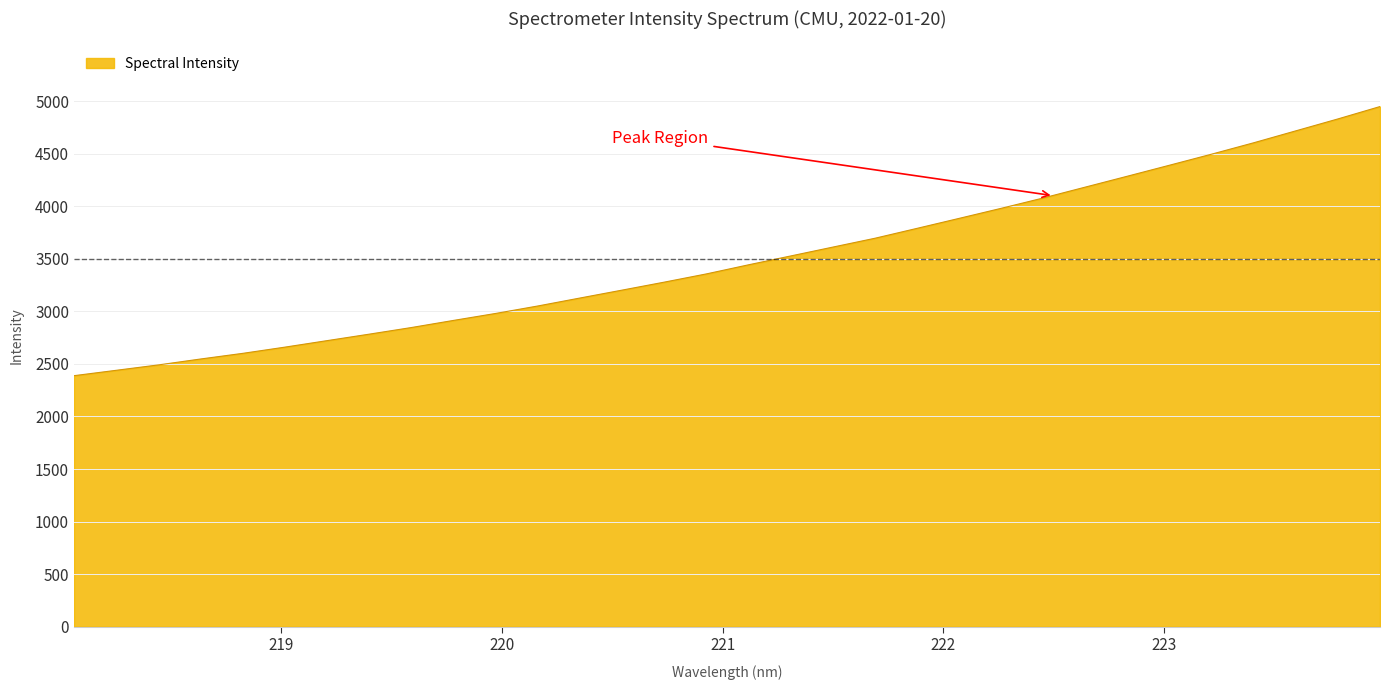

What is the maximum value shown in the chart?

4948.3